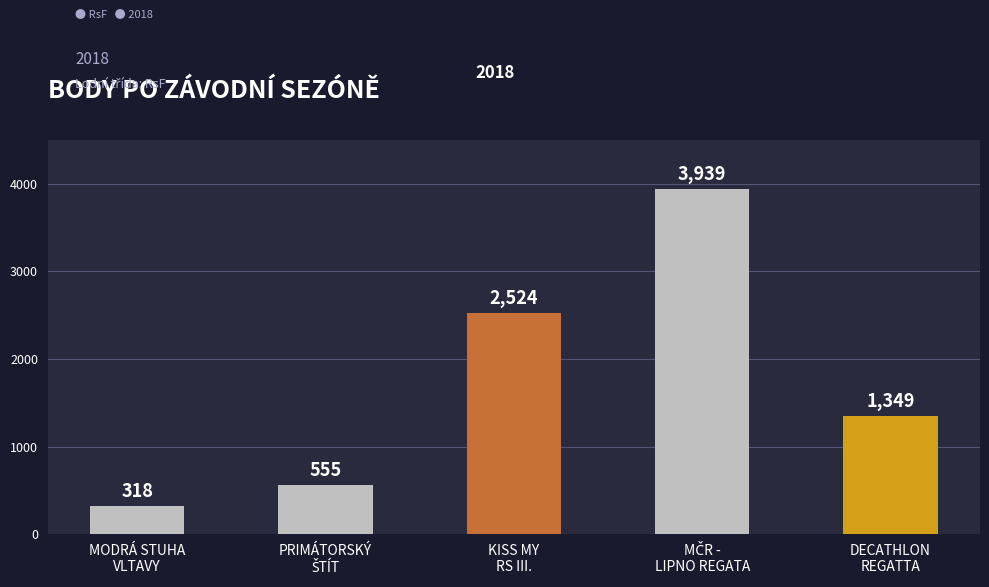

What is the maximum value shown in the chart?

3939